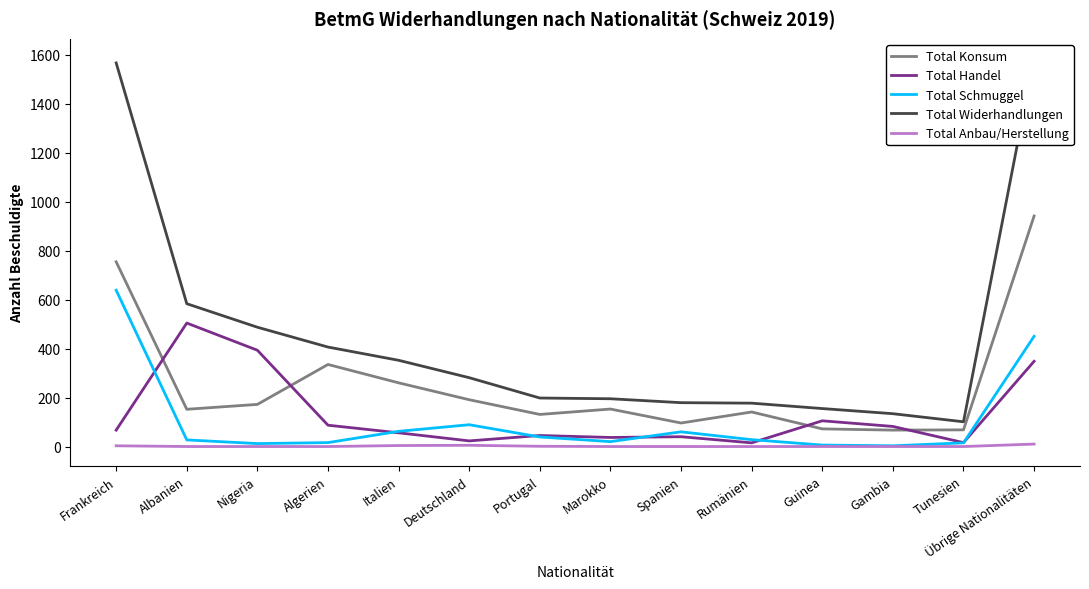

At which category is the sum across all series the highest?

Übrige Nationalitäten